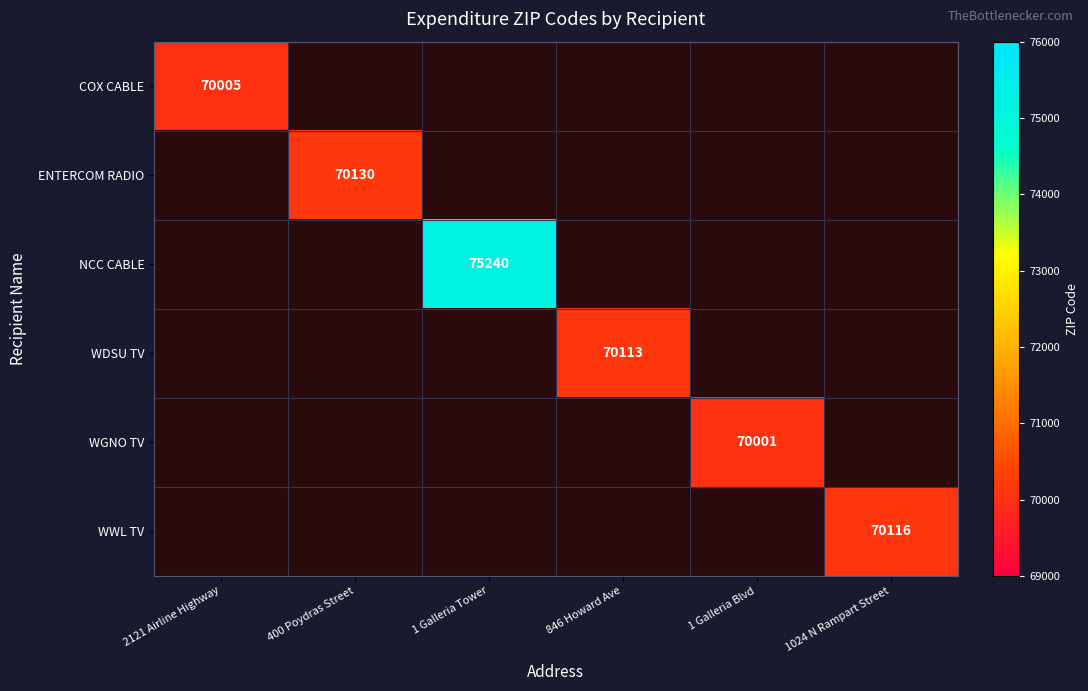

Is it true that COX CABLE equals 110786 at 2121 Airline Highway?

False